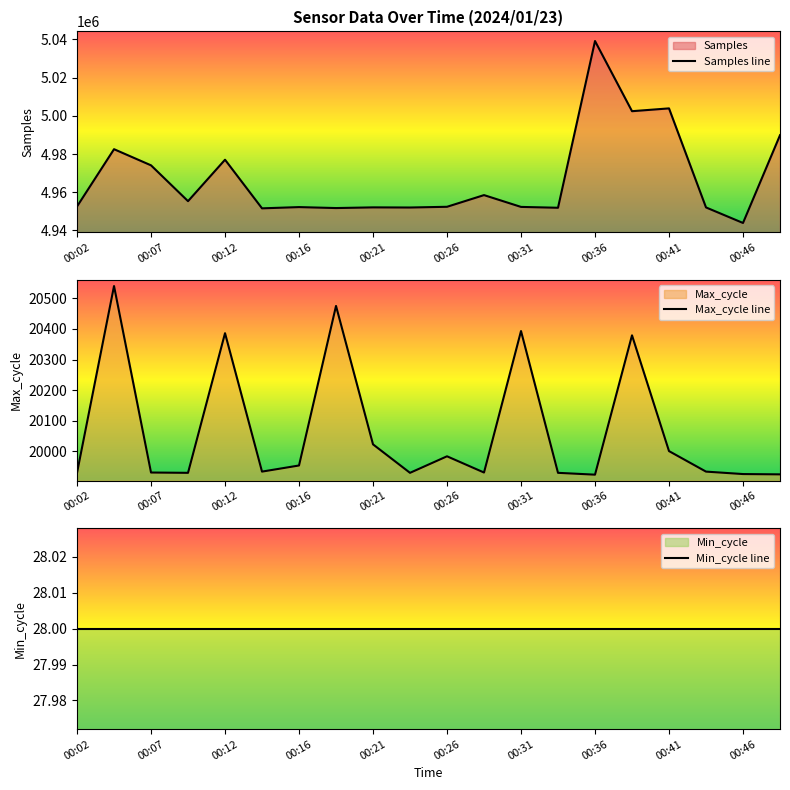

How many interior local peaks does the Samples line series have?

7